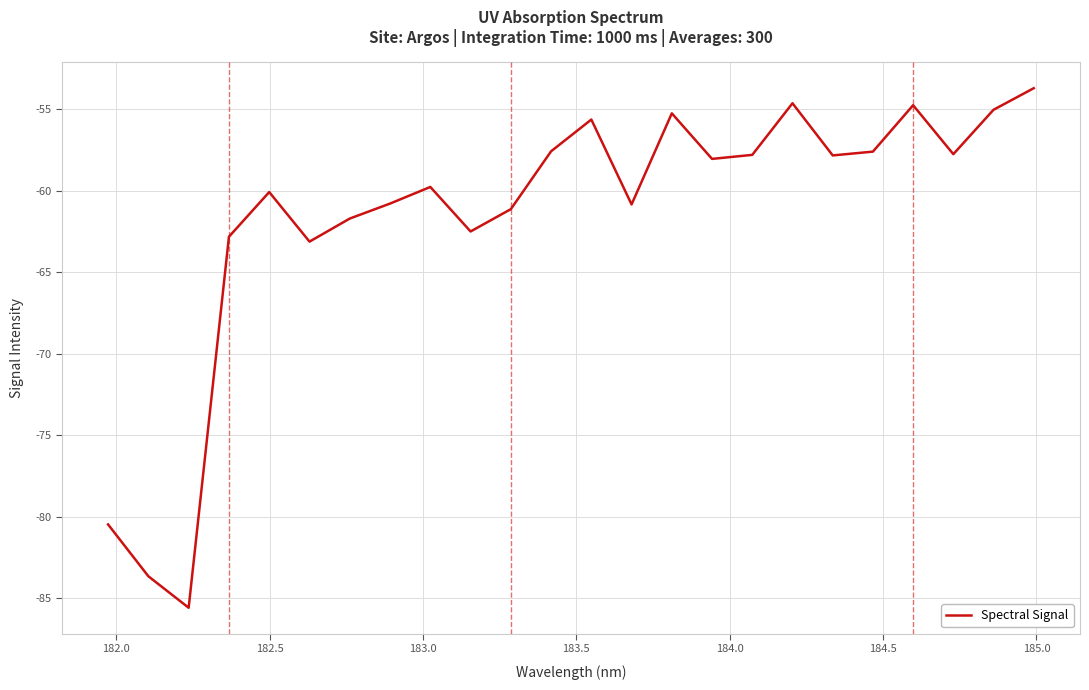

What is the greatest value displayed?

-53.7